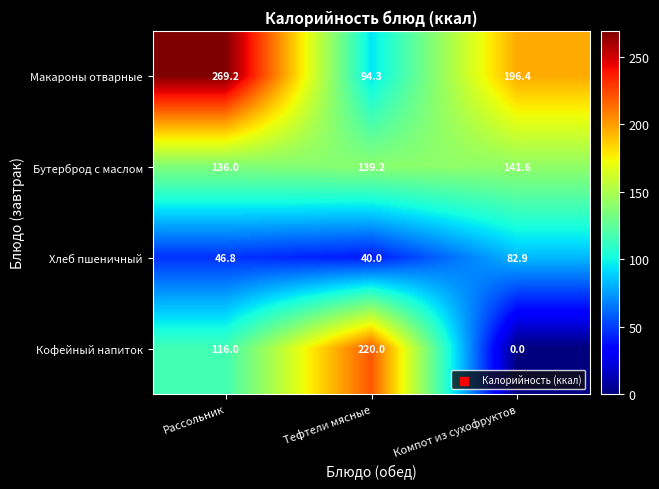

True or false: Бутерброд с маслом has a value of 136.0 at Рассольник.

True